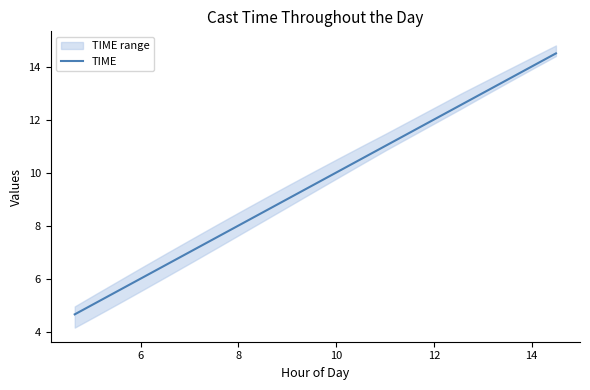

True or false: there are more than 1 points higher than both neighbors.

False